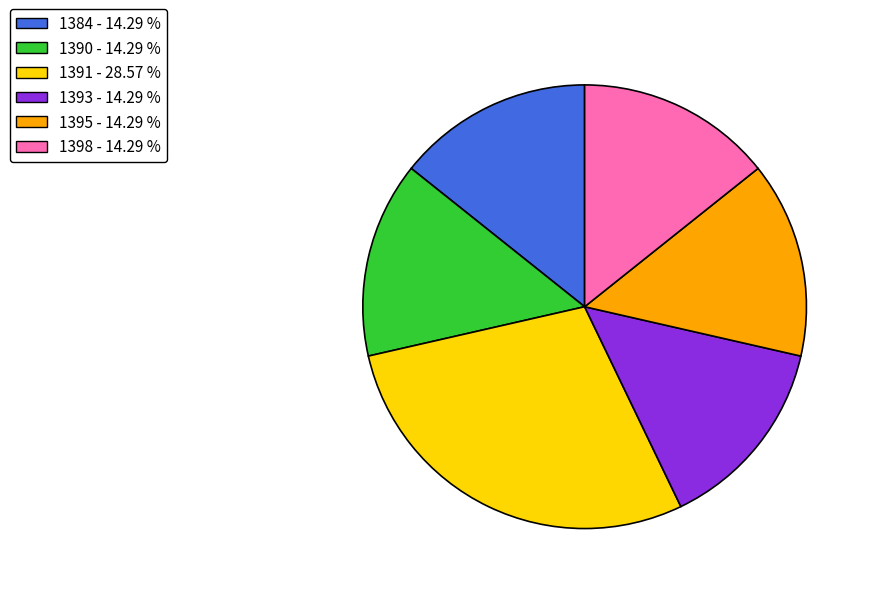

How many slices are in this pie chart?

6